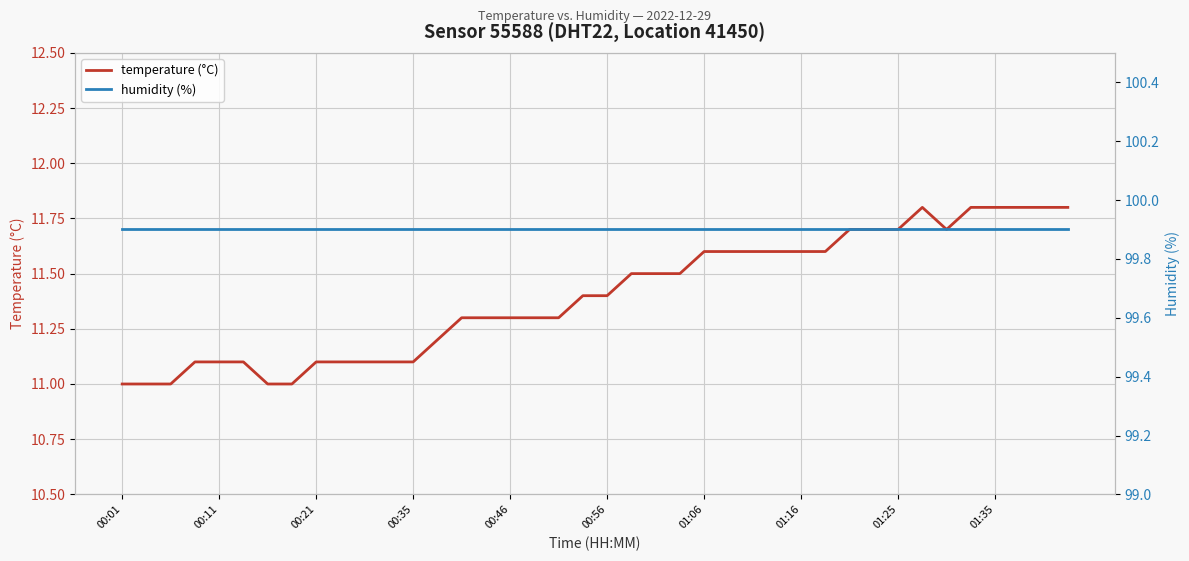

What is the average value of the temperature (°C) series?

11.4